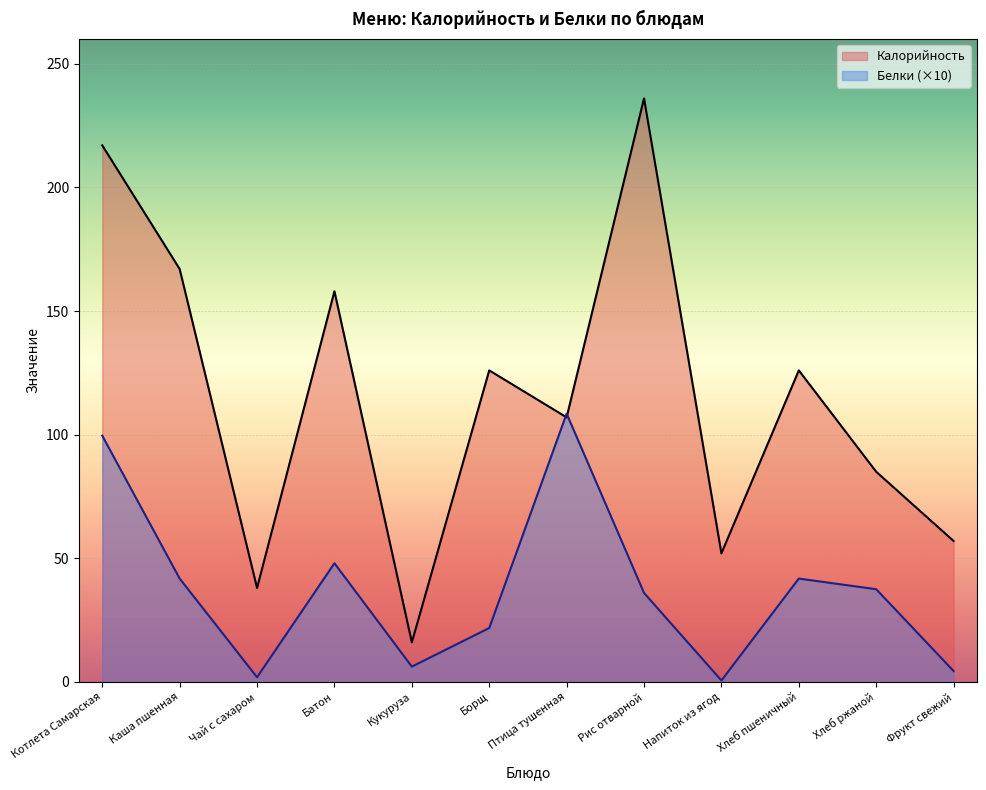

What is the difference between the maximum and minimum values in the Белки series?

107.9